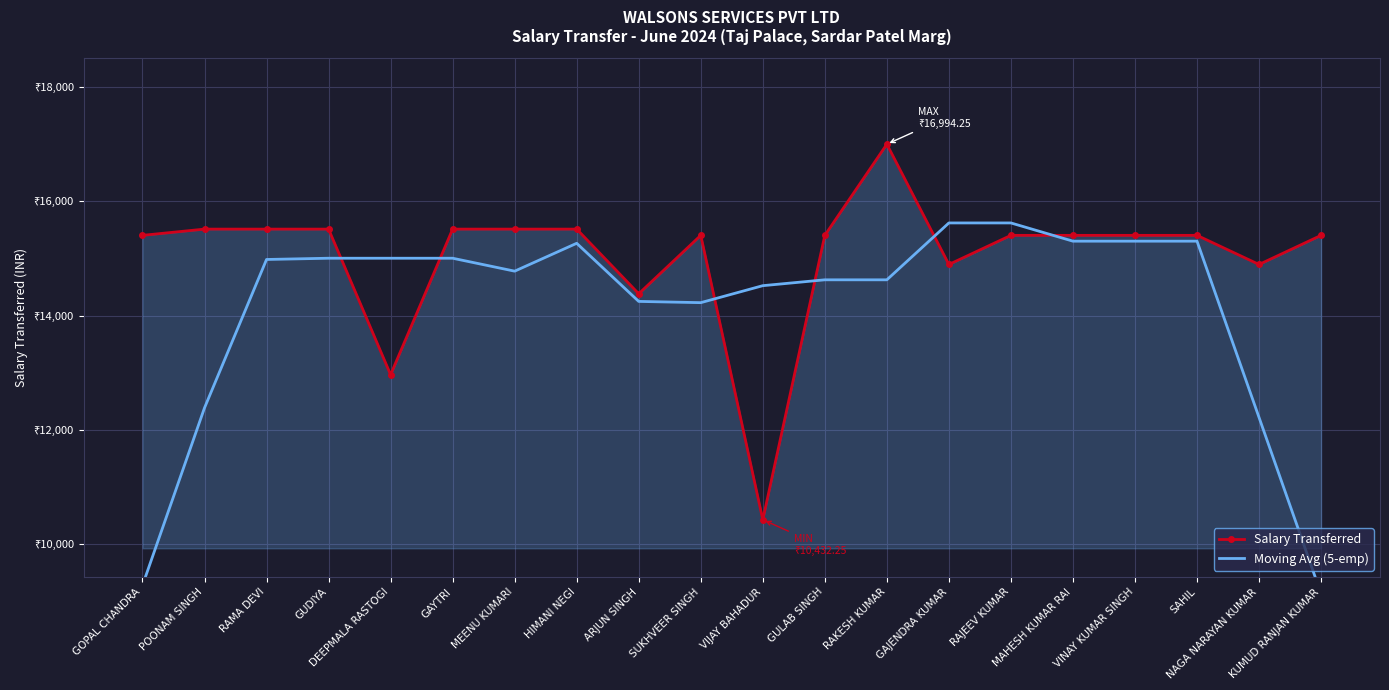

Reading left to right, list all the values displayed in this chart.

Salary Transferred: 15401.2	15510.2	15510.2	15510.2	12966.2	15510.2	15510.2	15510.2	14380.2	15401.2	10432.2	15401.2	16994.2	14892.2	15401.2	15401.2	15401.2	15401.2	14892.2	15401.2
Moving Avg (5-emp): 9284.4	12386.4	14979.7	15001.5	15001.5	15001.5	14775.5	15262.5	14246.9	14225.1	14521.9	14624.3	14624.3	15618.1	15618.1	15299.5	15299.5	15299.5	12219.2	9139.0